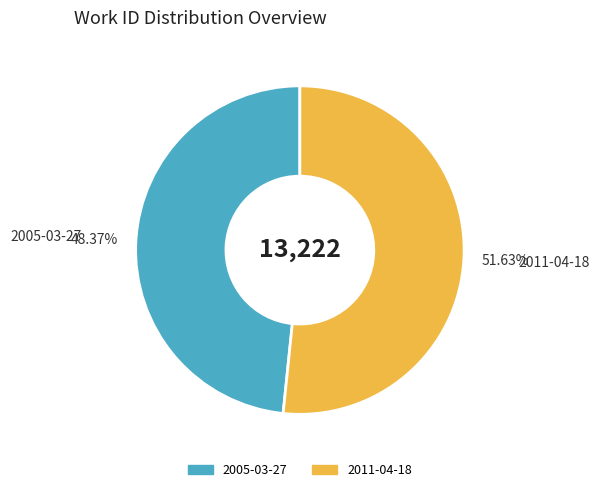

True or false: 2011-04-18 accounts for 52% of the total.

True